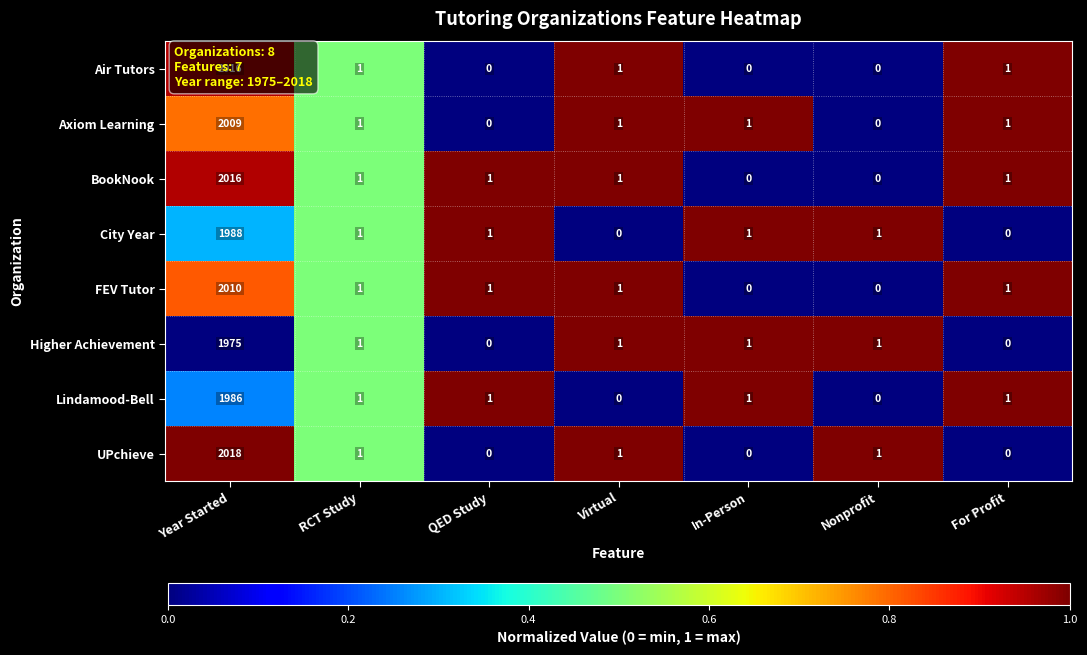

Which category has the highest value across all series?

Year Started